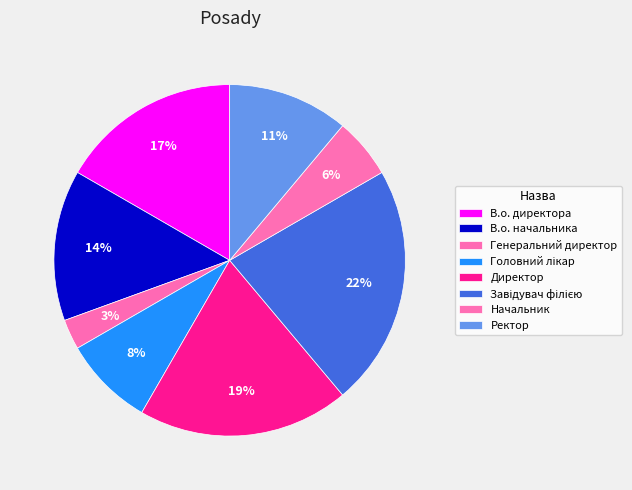

How many slices are in this pie chart?

8